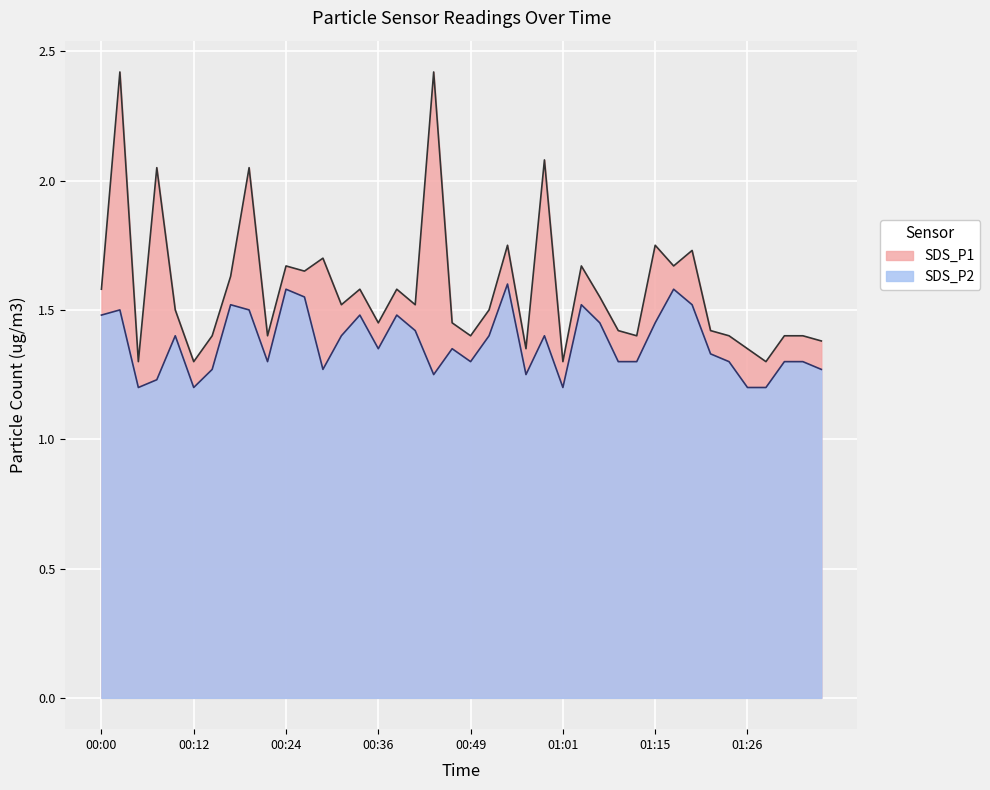

At how many categories does at least one series exceed 1?

40